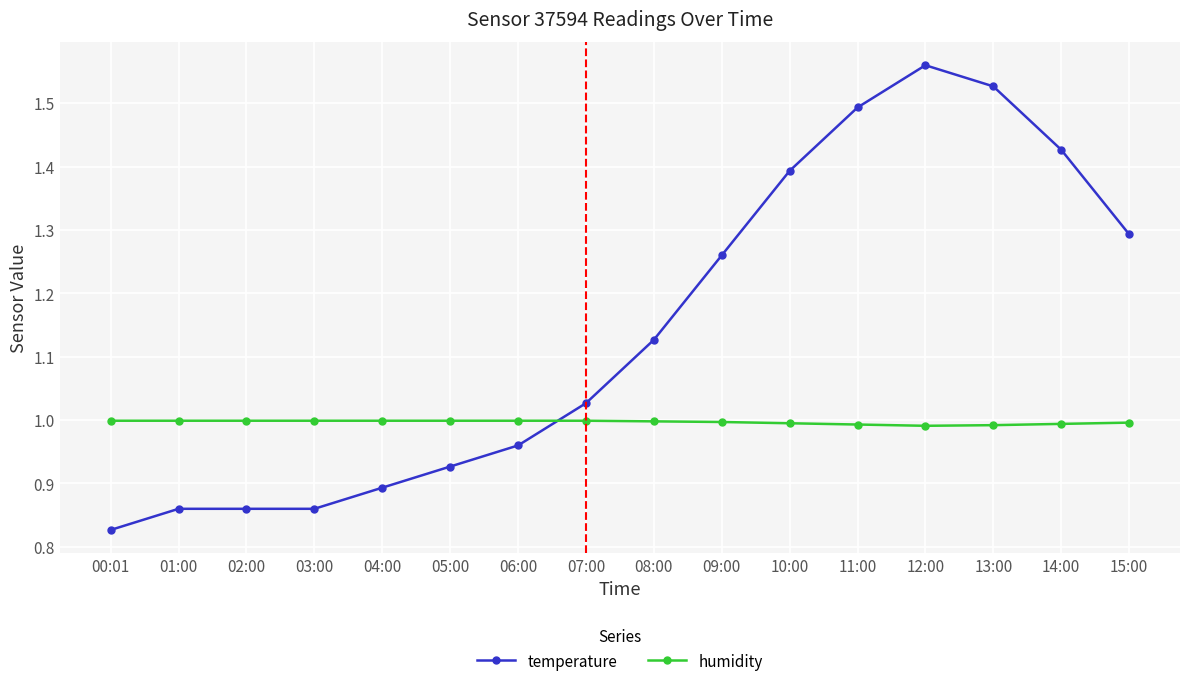

What are all the series names shown in the legend?

temperature, humidity